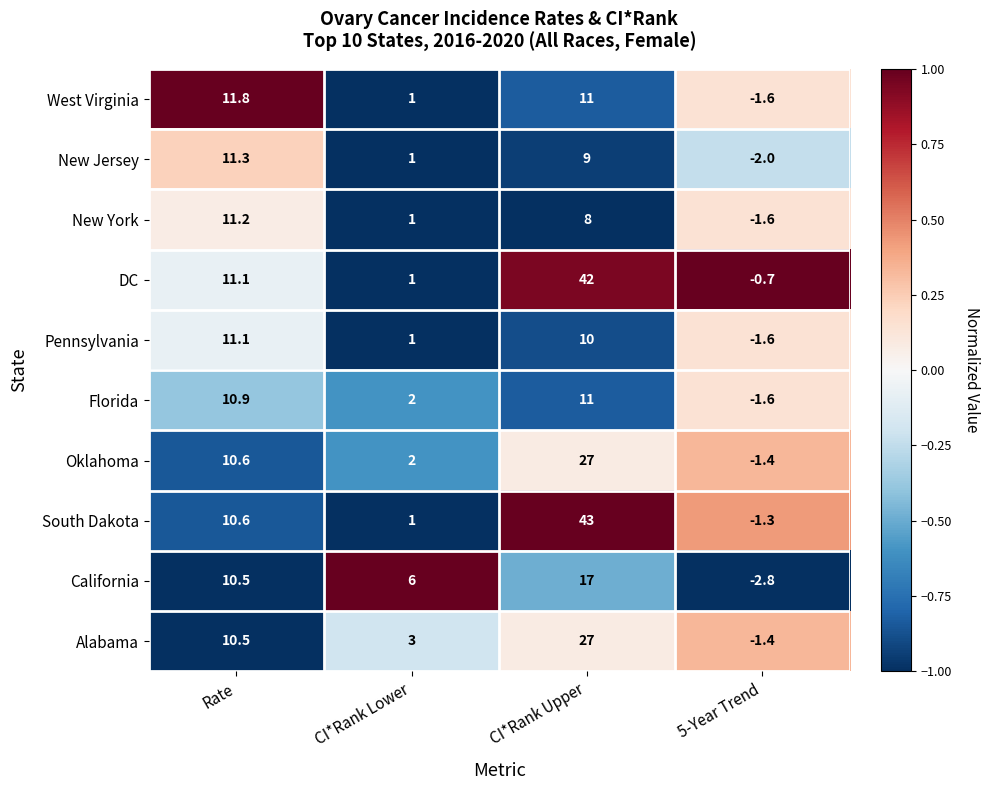

True or false: Alabama has a value of 27.0 at CI*Rank Upper.

True